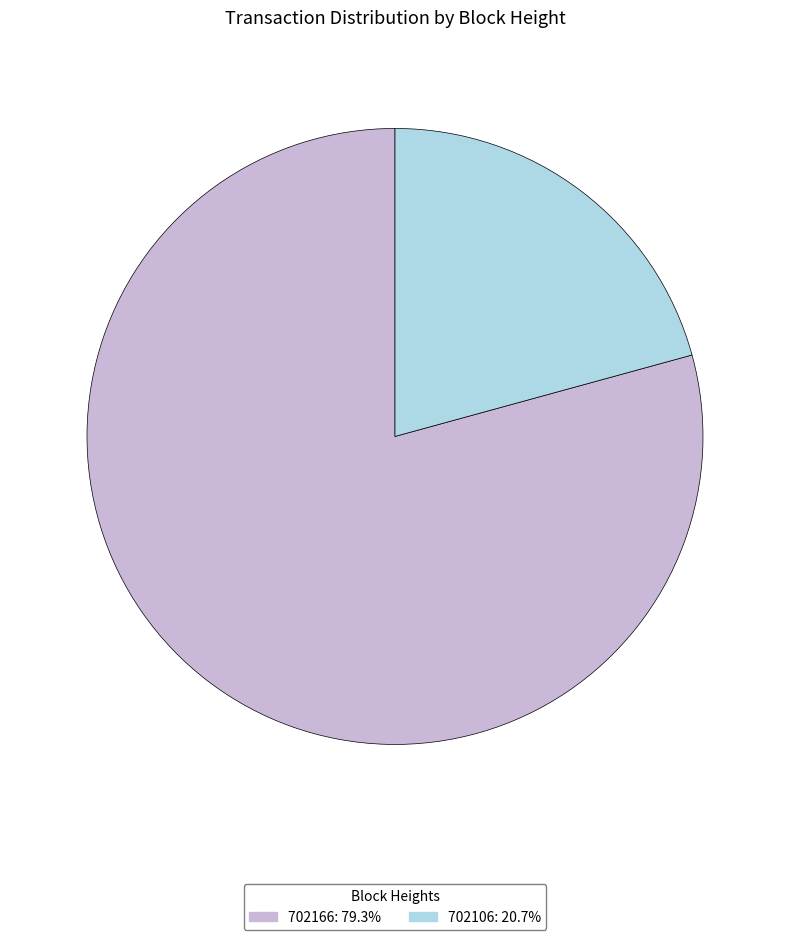

The 702106 slice represents 30% of the pie. True or false?

False